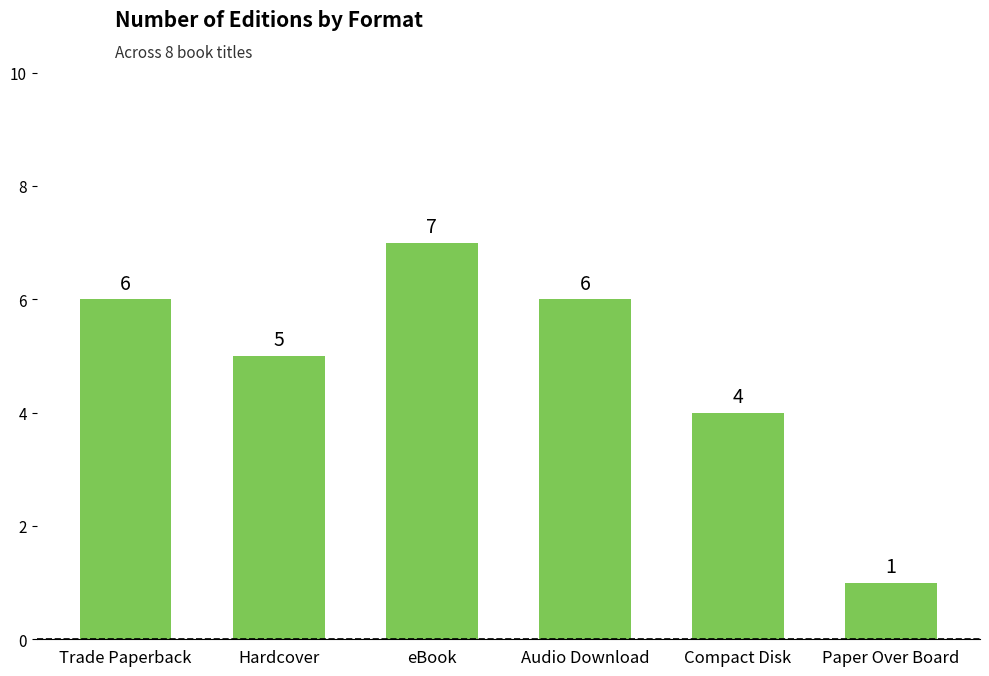

Approximately how many times larger is the value at Hardcover compared to Trade Paperback?

0.8